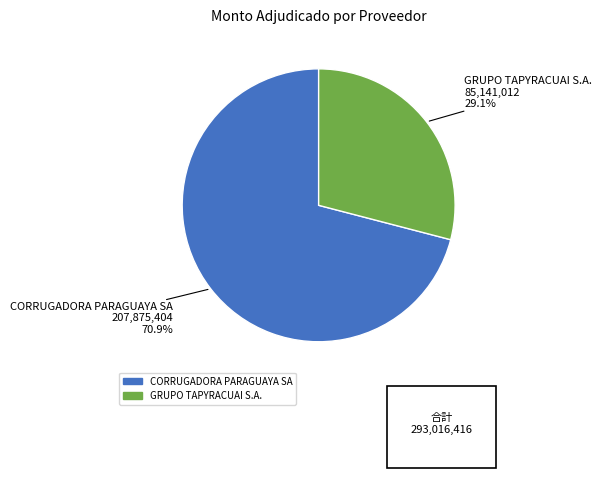

Rank the categories by value from lowest to highest.

GRUPO TAPYRACUAI S.A., CORRUGADORA PARAGUAYA SA